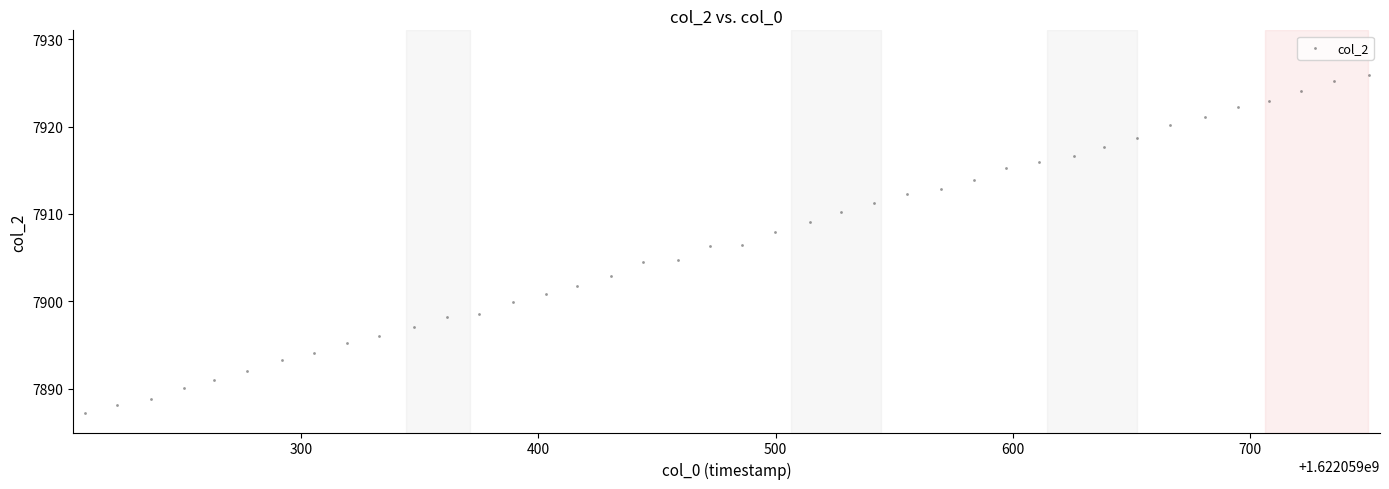

What is the range of X values (max minus min)?

541.3